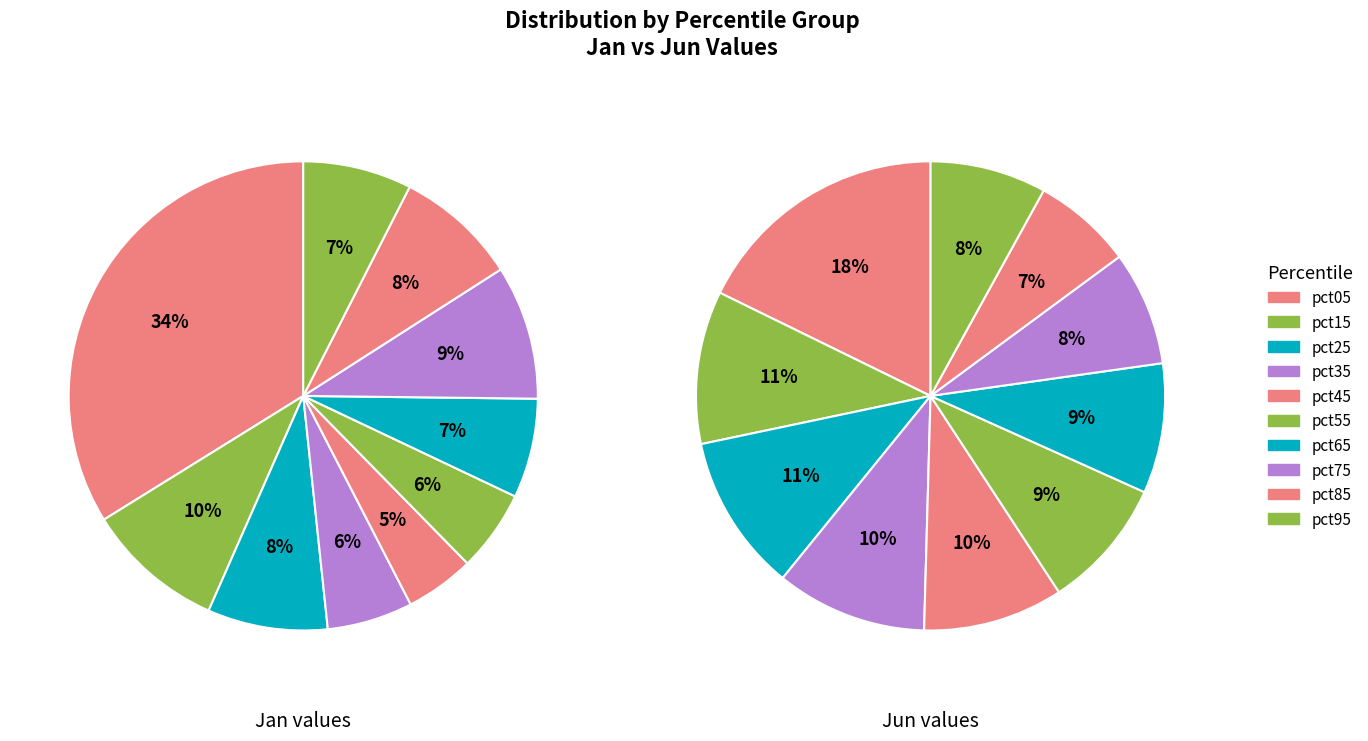

What percentage is the pct55 slice, to the nearest percent?

6%